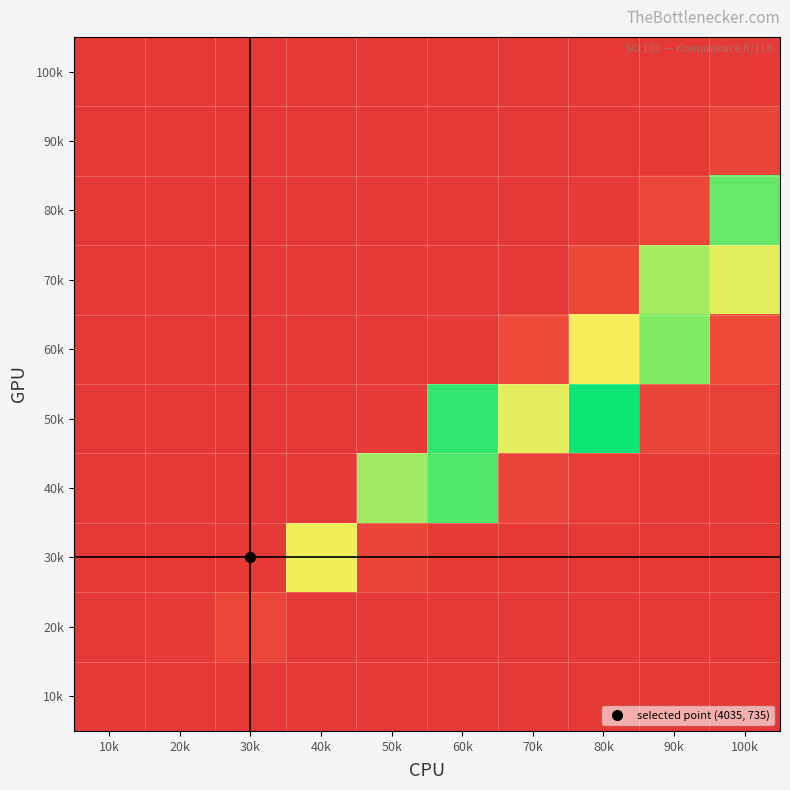

Reading right to left, list all the values displayed in this chart.

10k: 100k=100.0	90k=100.0	80k=100.0	70k=100.0	60k=100.0	50k=100.0	40k=100.0	30k=100.0	20k=100.0	10k=99.0
20k: 100k=100.0	90k=100.0	80k=100.0	70k=100.0	60k=100.0	50k=100.0	40k=100.0	30k=91.1	20k=99.0	10k=100.0
30k: 100k=100.0	90k=100.0	80k=100.0	70k=100.0	60k=98.1	50k=91.8	40k=33.0	30k=99.0	20k=100.0	10k=100.0
40k: 100k=100.0	90k=99.9	80k=96.6	70k=92.0	60k=11.2	50k=22.1	40k=99.0	30k=100.0	20k=100.0	10k=100.0
50k: 100k=95.7	90k=92.2	80k=1.7	70k=31.5	60k=7.0	50k=99.0	40k=100.0	30k=100.0	20k=100.0	10k=100.0
60k: 100k=88.7	90k=18.1	80k=33.9	70k=88.6	60k=99.0	50k=100.0	40k=100.0	30k=100.0	20k=100.0	10k=100.0
70k: 100k=31.0	90k=23.0	80k=90.1	70k=99.0	60k=100.0	50k=100.0	40k=100.0	30k=100.0	20k=100.0	10k=100.0
80k: 100k=14.4	90k=91.2	80k=99.0	70k=100.0	60k=100.0	50k=100.0	40k=100.0	30k=100.0	20k=100.0	10k=100.0
90k: 100k=92.0	90k=99.0	80k=100.0	70k=100.0	60k=100.0	50k=100.0	40k=100.0	30k=100.0	20k=100.0	10k=100.0
100k: 100k=99.0	90k=100.0	80k=100.0	70k=100.0	60k=100.0	50k=100.0	40k=100.0	30k=100.0	20k=100.0	10k=100.0